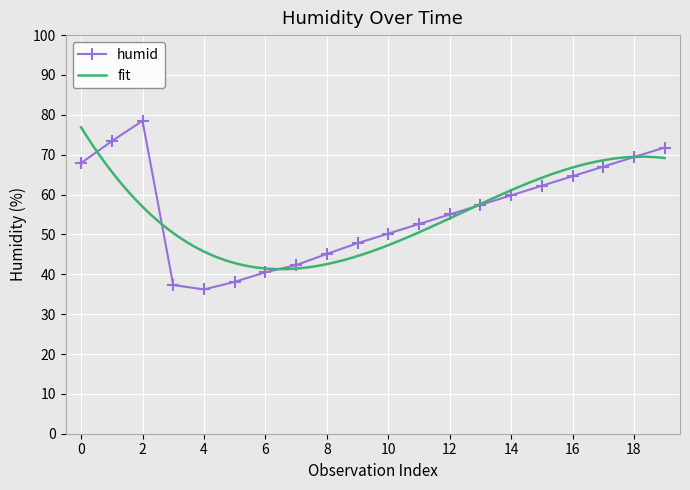

What is the minimum value for humid?

36.2